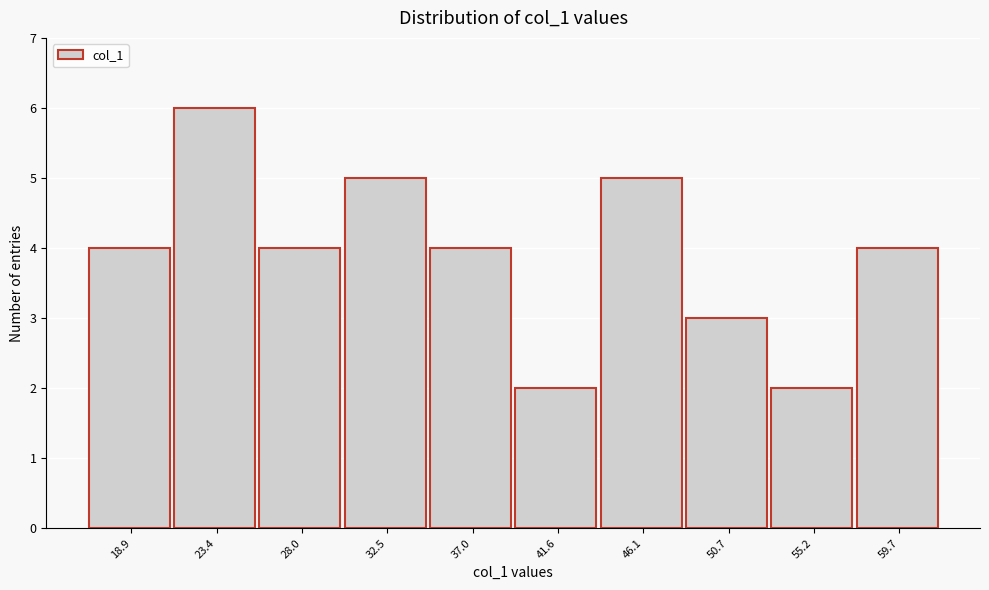

Over which range of the x-axis is the bar tallest?

21.0 to 25.5